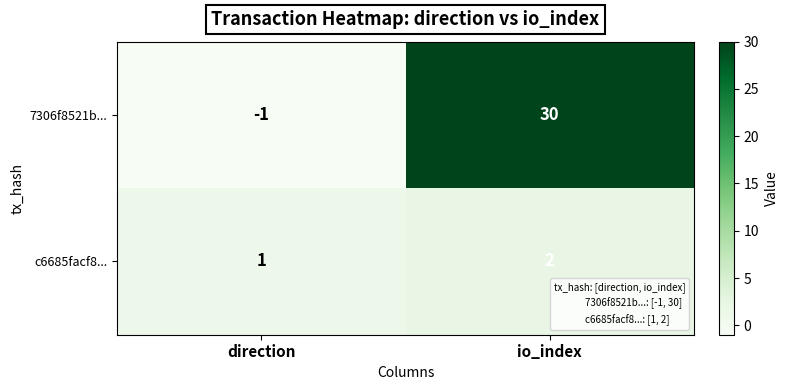

What is the difference between the highest and lowest values at io_index?

28